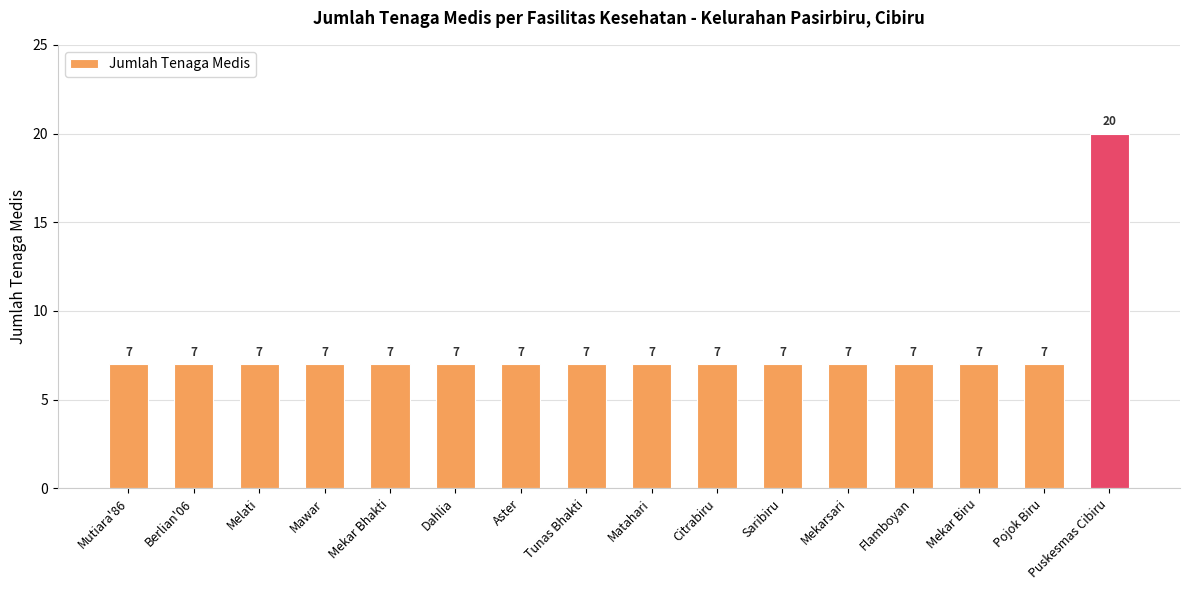

What is the ratio of the value at Aster to the value at Dahlia?

1.0